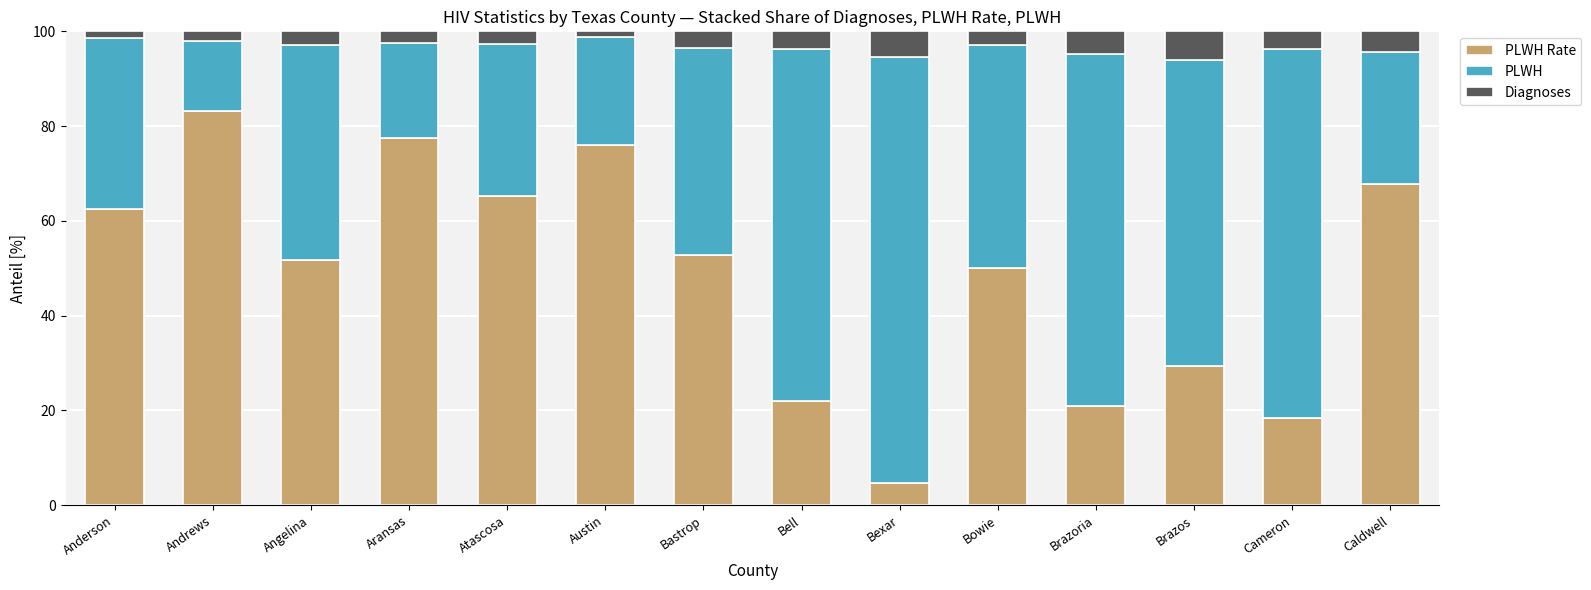

What is the total value across all series at Angelina?

100.0